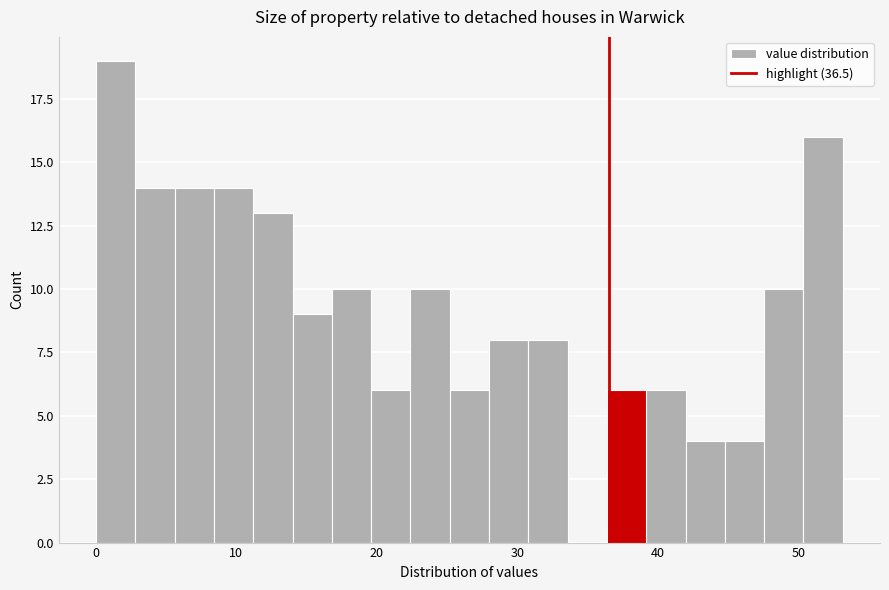

Around what value on the x-axis is the tallest bar? Give the approximate position of its centre, as read against the axis.

1